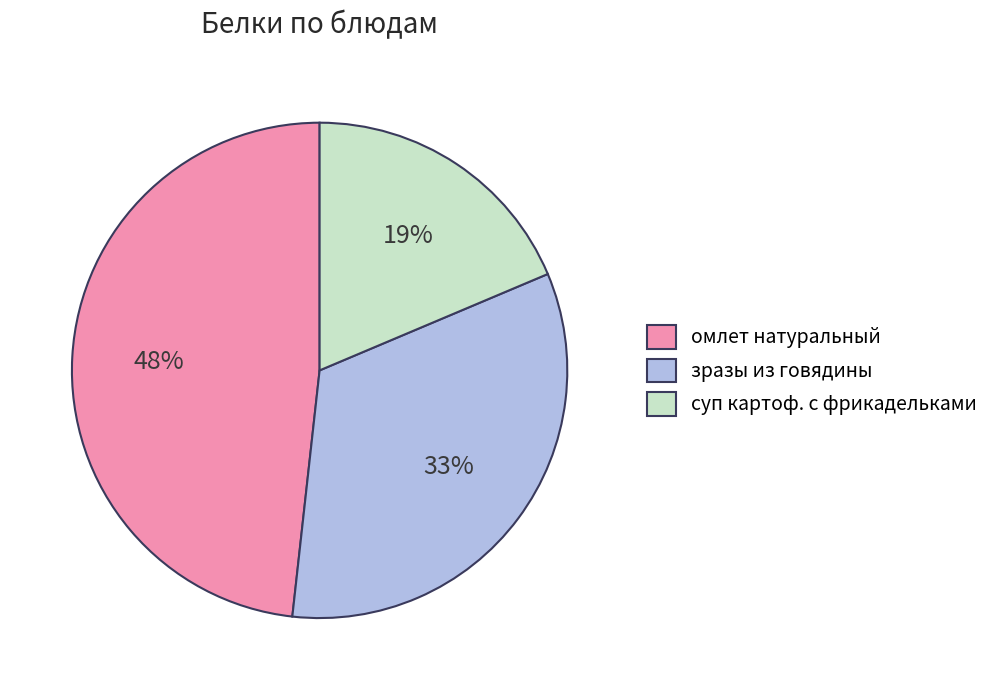

How many segments does this pie chart have?

3